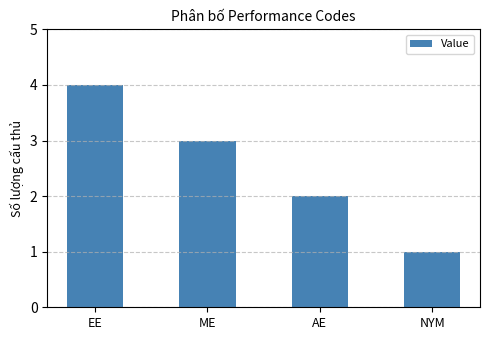

What is the smallest value displayed?

1